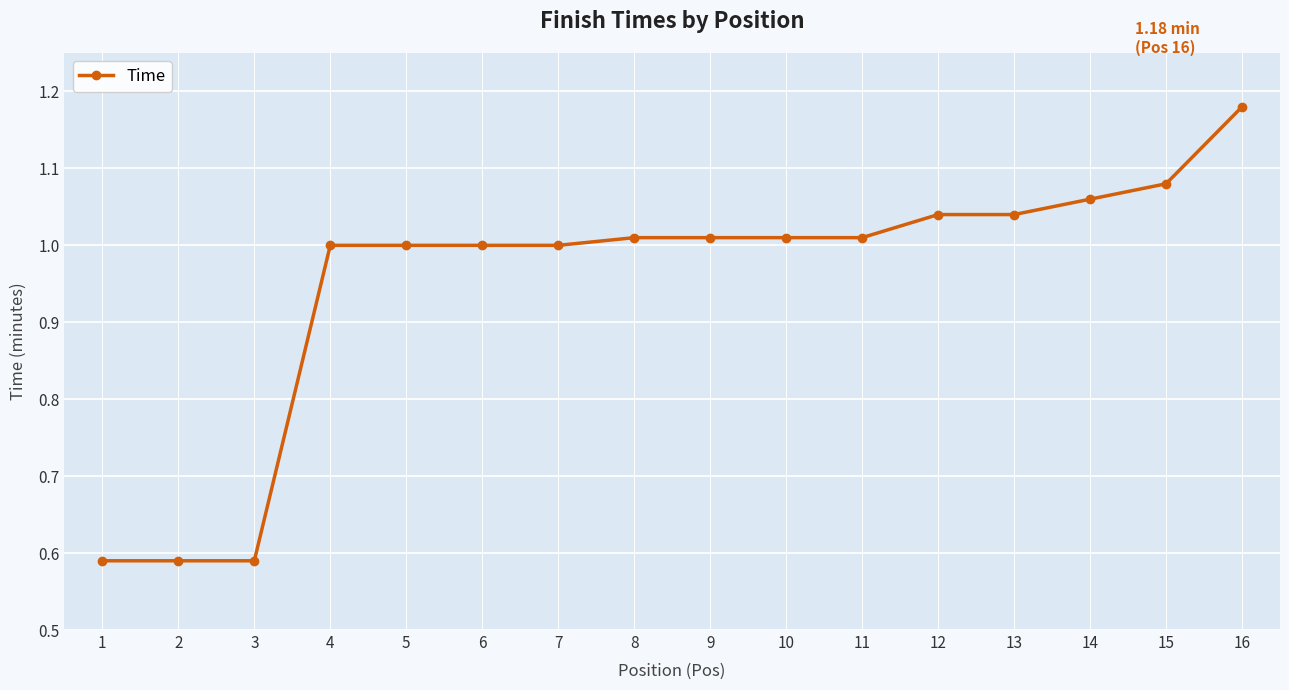

Between 8 and 2, which is larger?

8